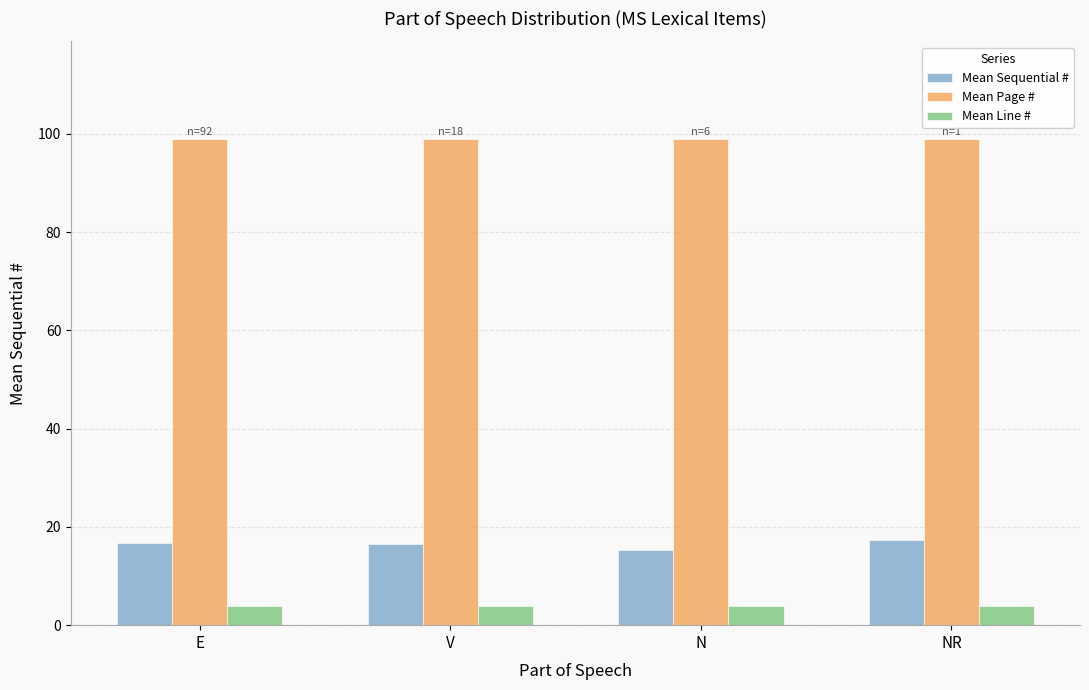

Is the value of Mean Sequential # at NR greater than the value of Mean Line # at NR?

Yes